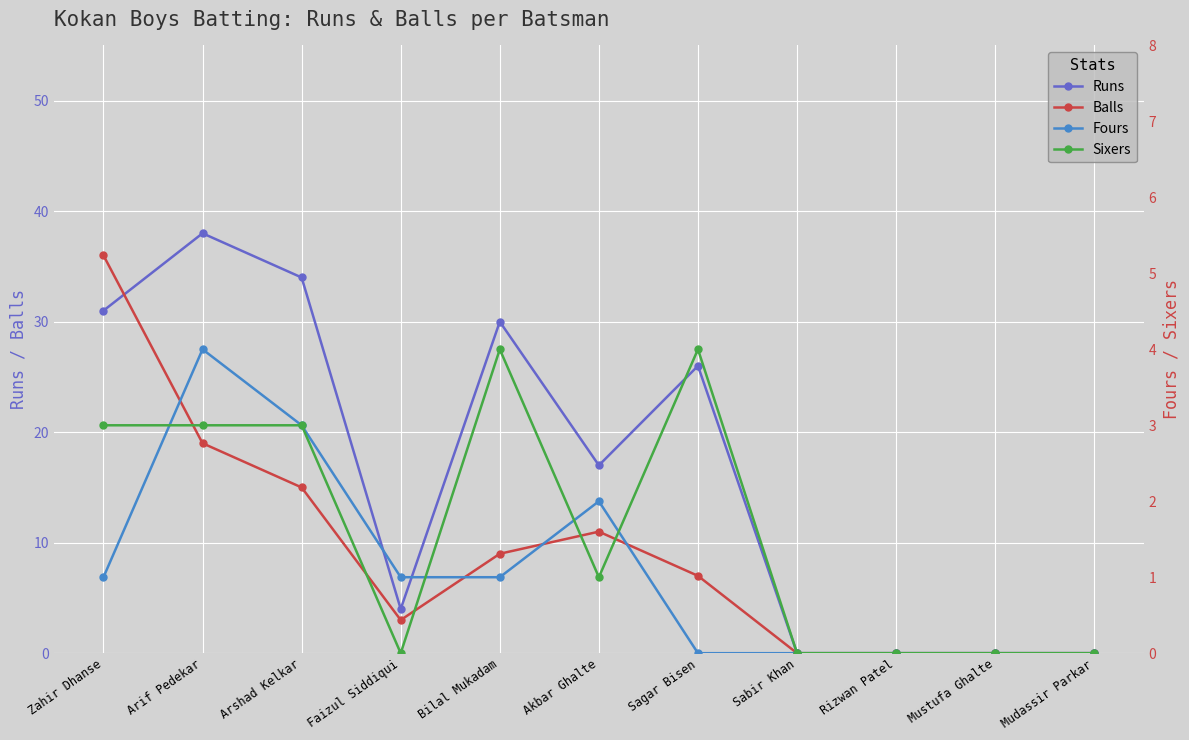

Between which two adjacent categories do Balls and Runs first intersect?

Zahir Dhanse and Arif Pedekar